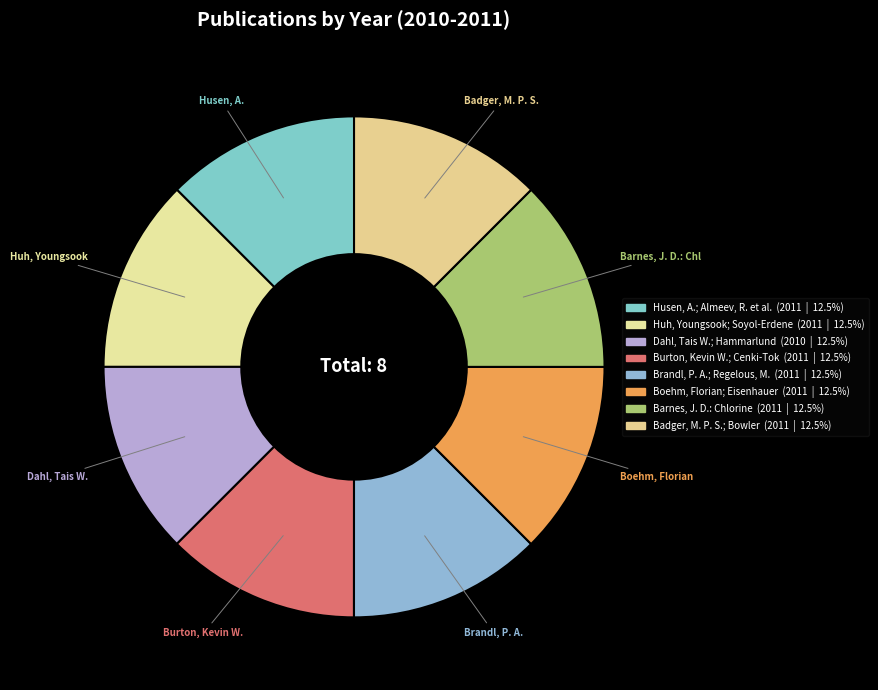

True or false: Husen, A.; Almeev, R. et al. accounts for 1% of the total.

False